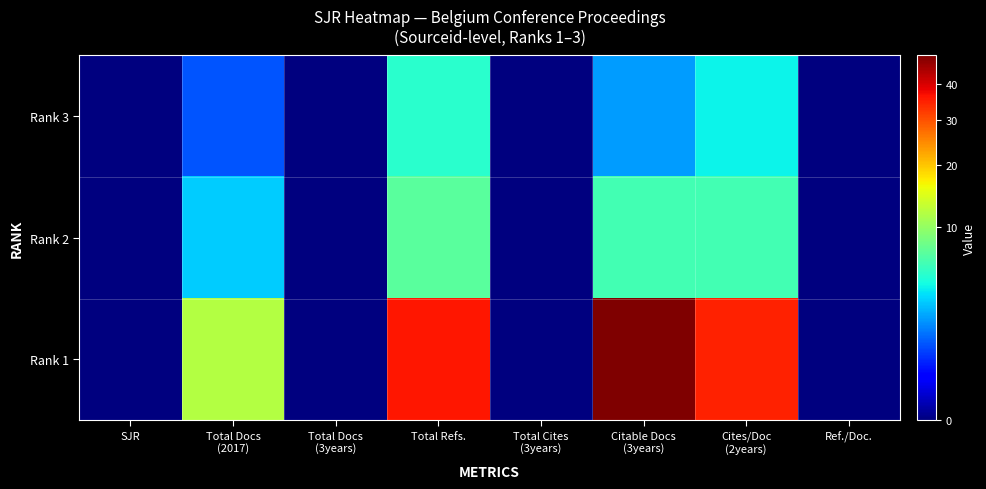

Count the number of data series in this chart.

3